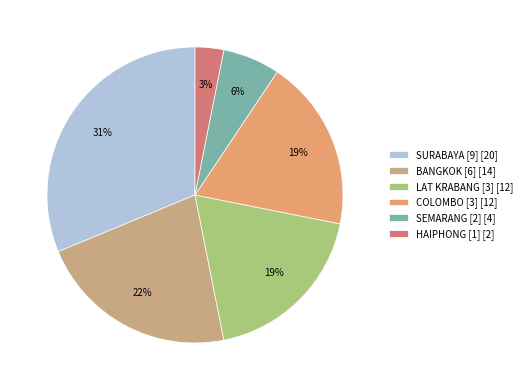

How many segments does this pie chart have?

6